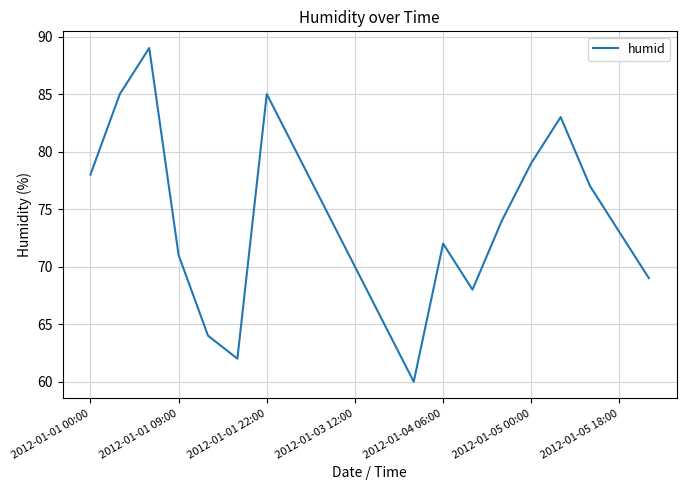

What is the difference between the maximum and minimum values?

29